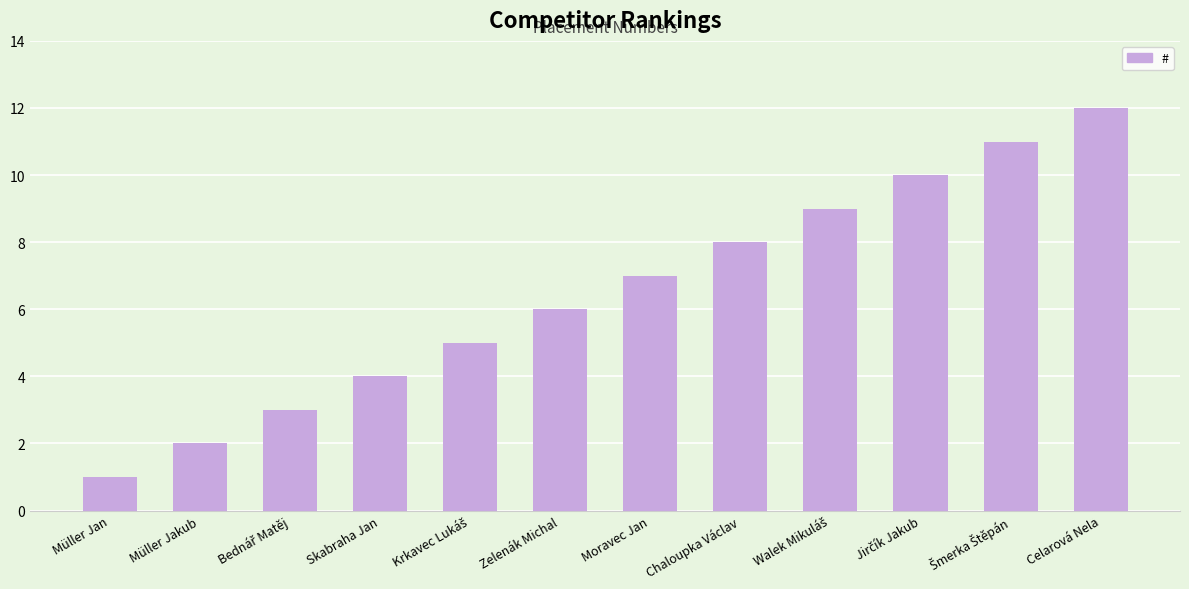

What is the minimum value shown in the chart?

1